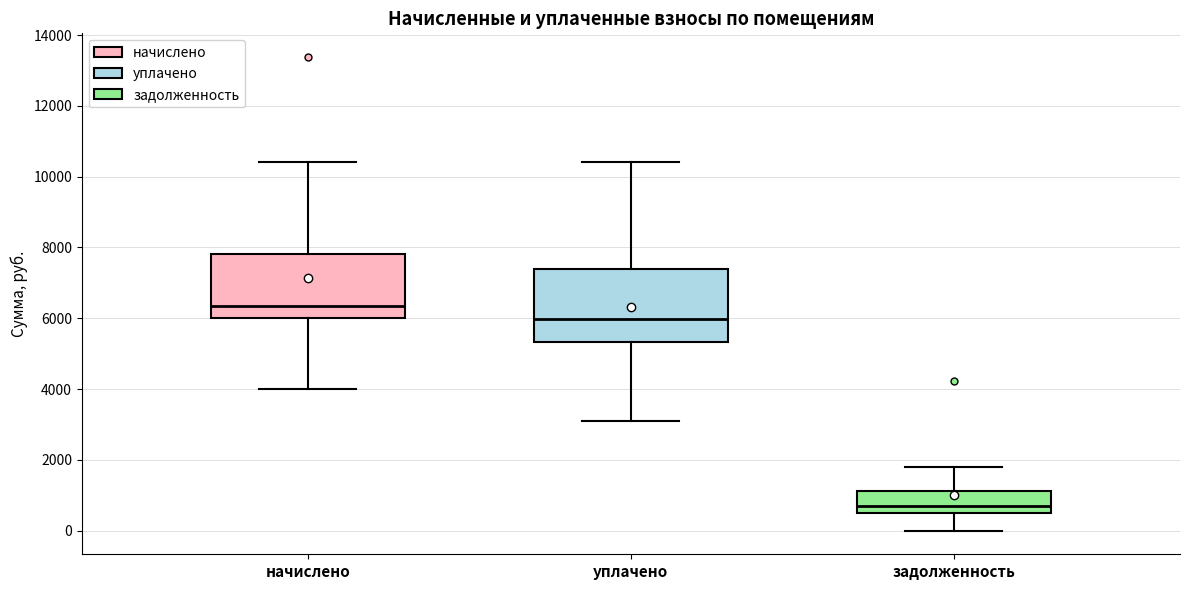

Which box is the tallest, from its lower edge to its upper edge?

уплачено